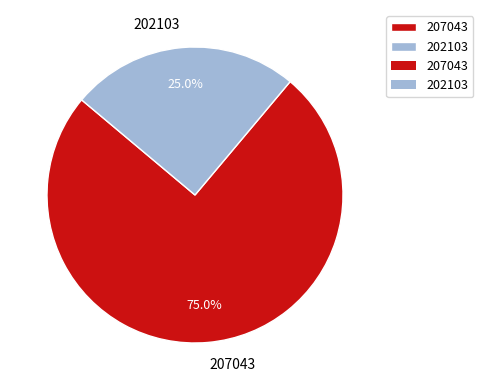

Is there any slice that represents more than half of the pie?

Yes